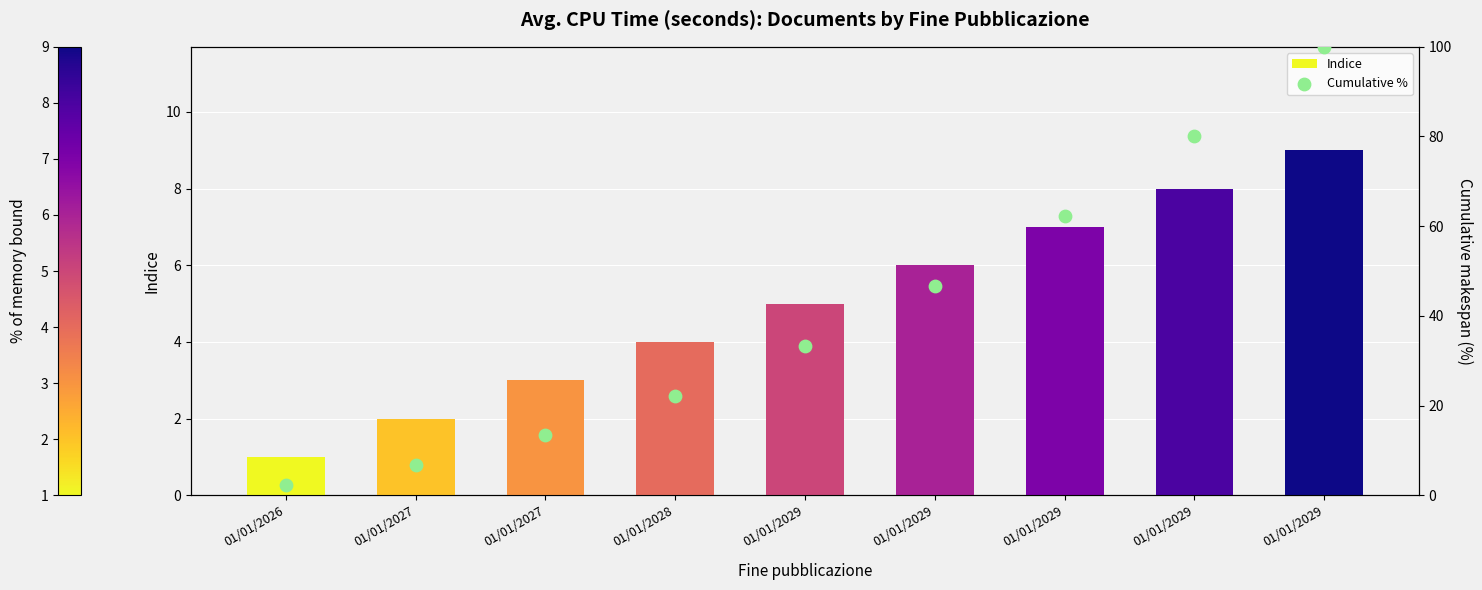

At how many categories does at least one series exceed 12?

7